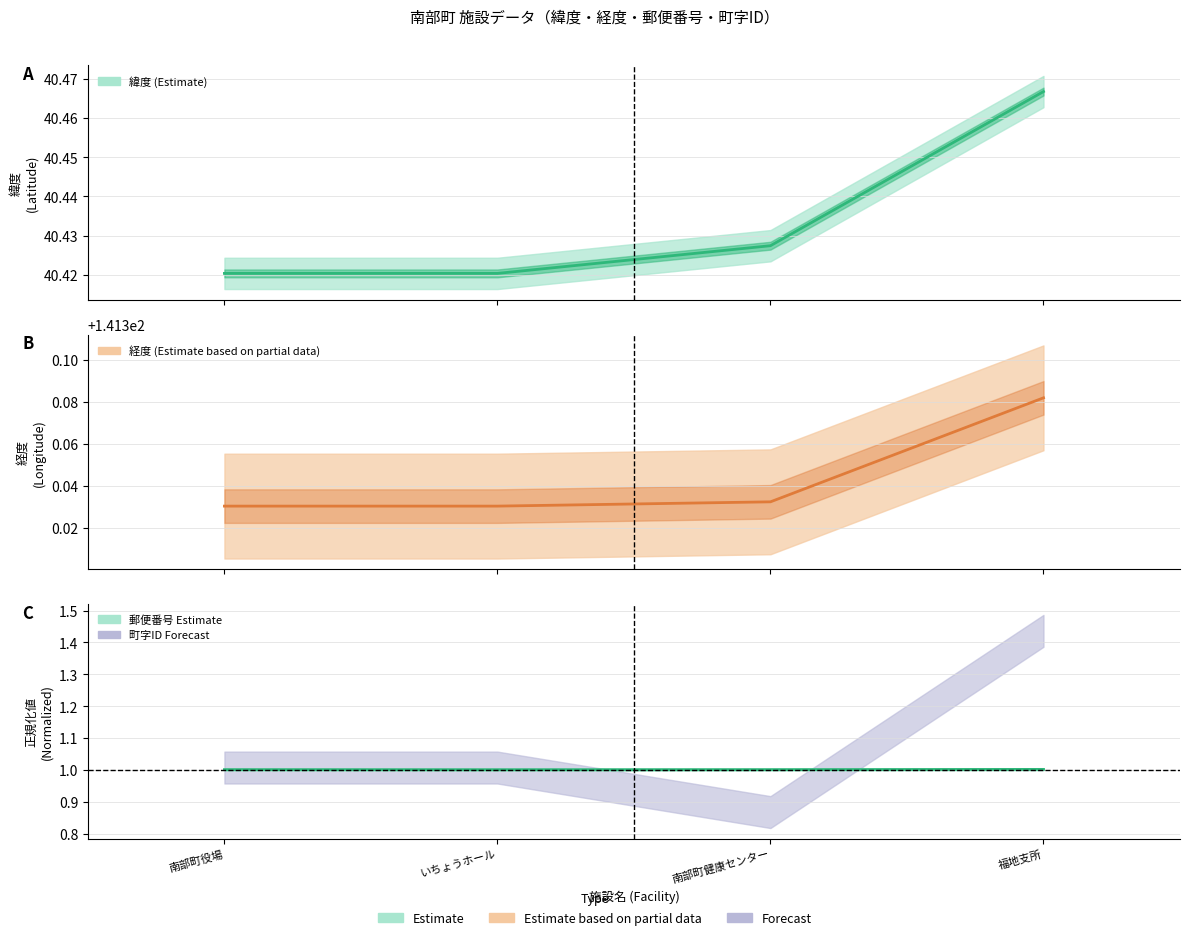

Is it true that 経度 equals 141.3 at 南部町役場?

True